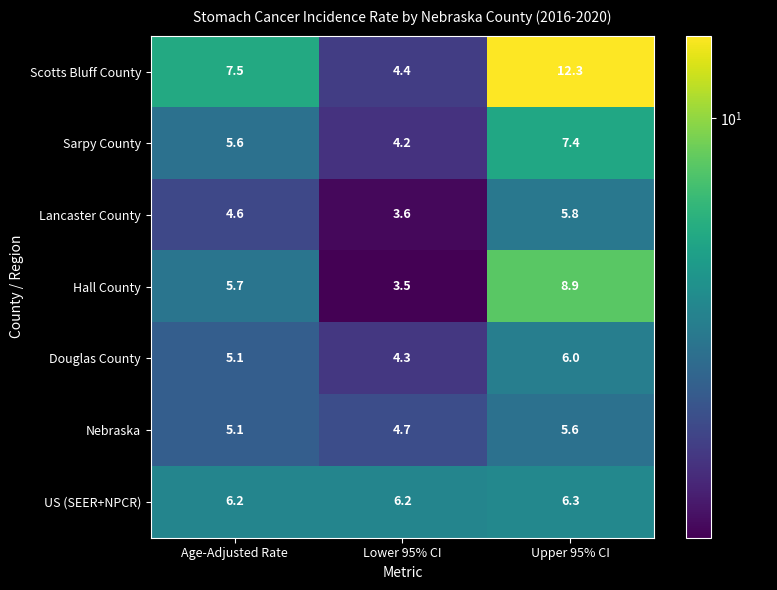

What is the total value across all series at Lower 95% CI?

30.9